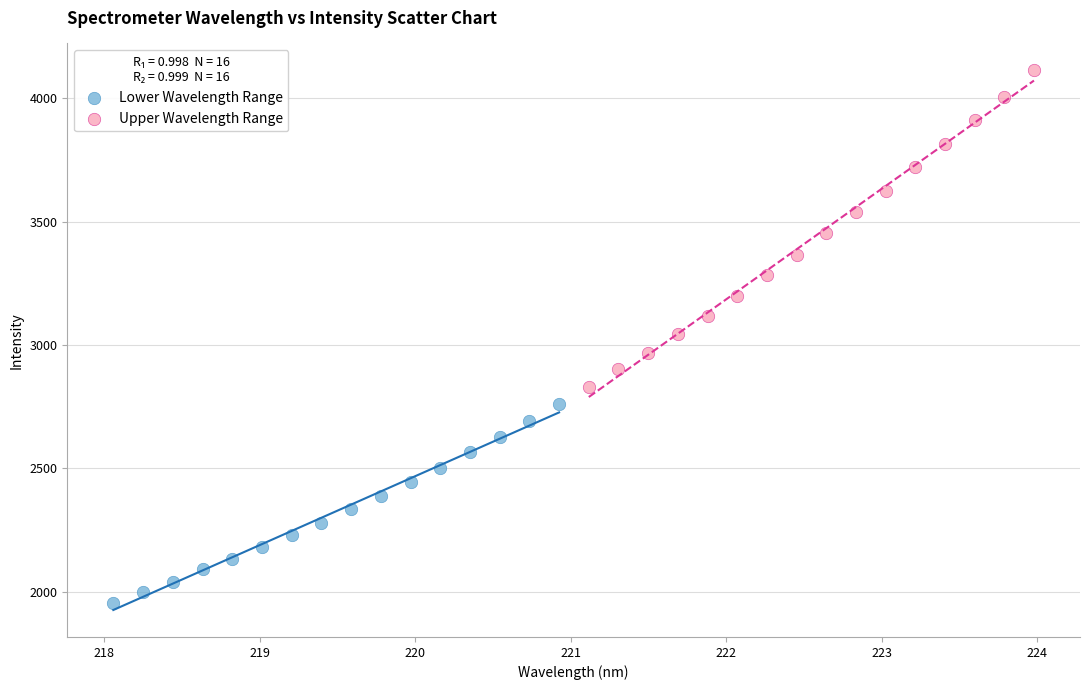

Which series contains the highest Y value?

Upper Wavelength Range